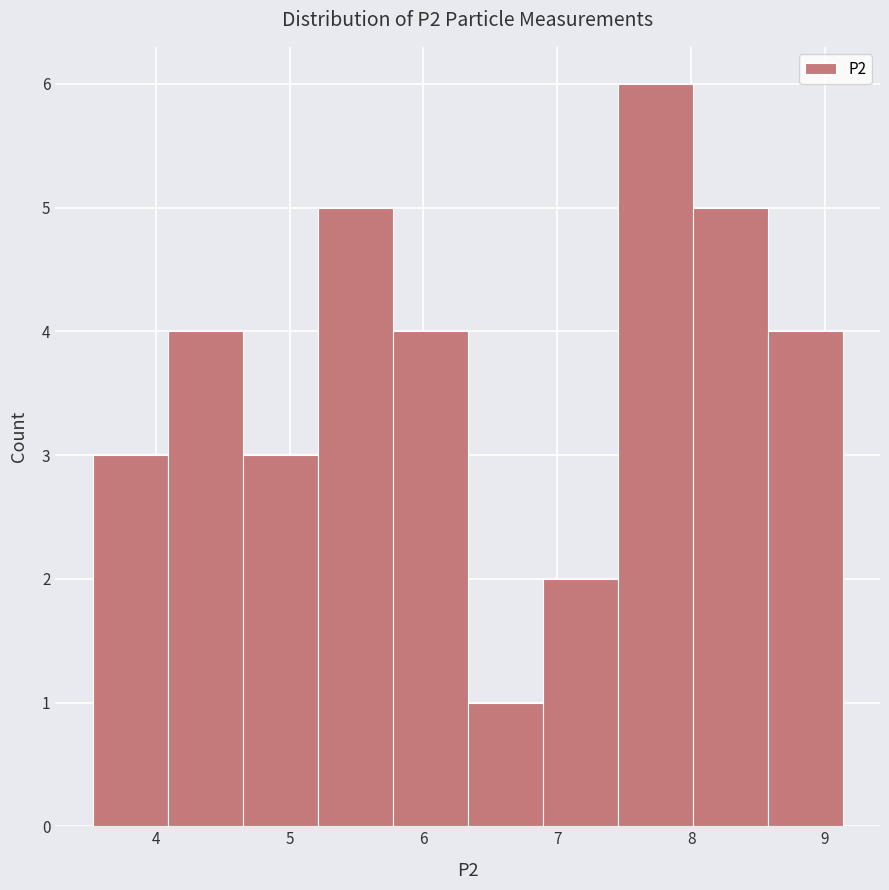

What is the height of the bar covering 6.33 to 6.89 on the x-axis? Neither the bar edges nor the heights are printed on the chart, so give them approximately, as read against the axes.

1